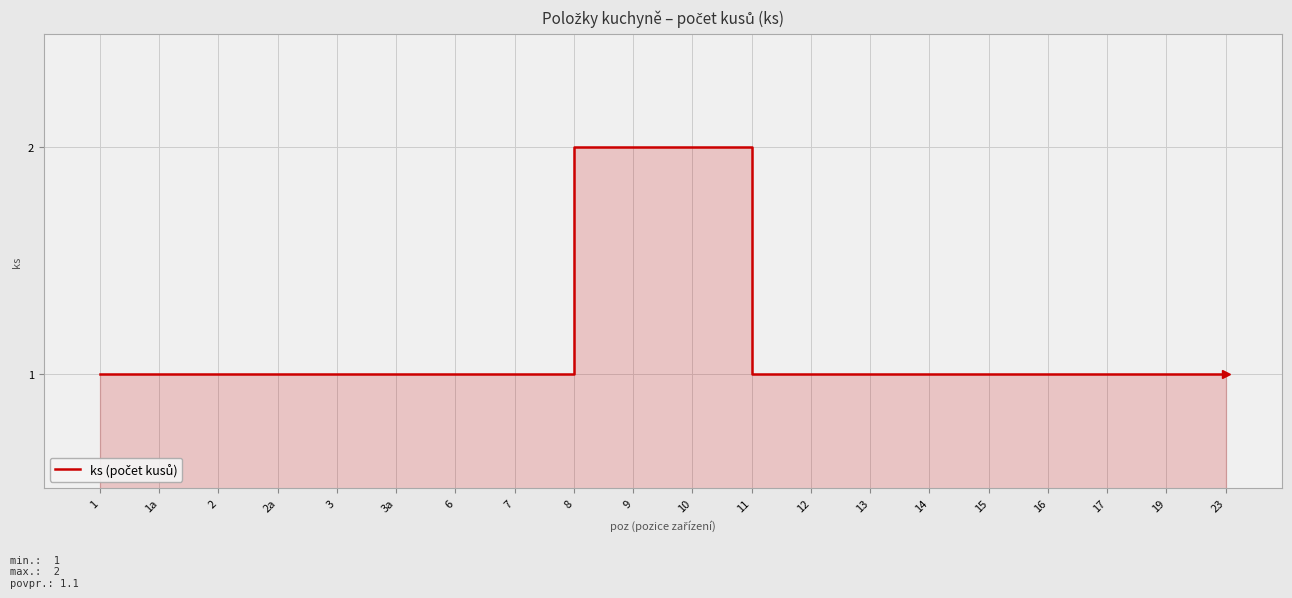

The value at 15 is 1. True or false?

True